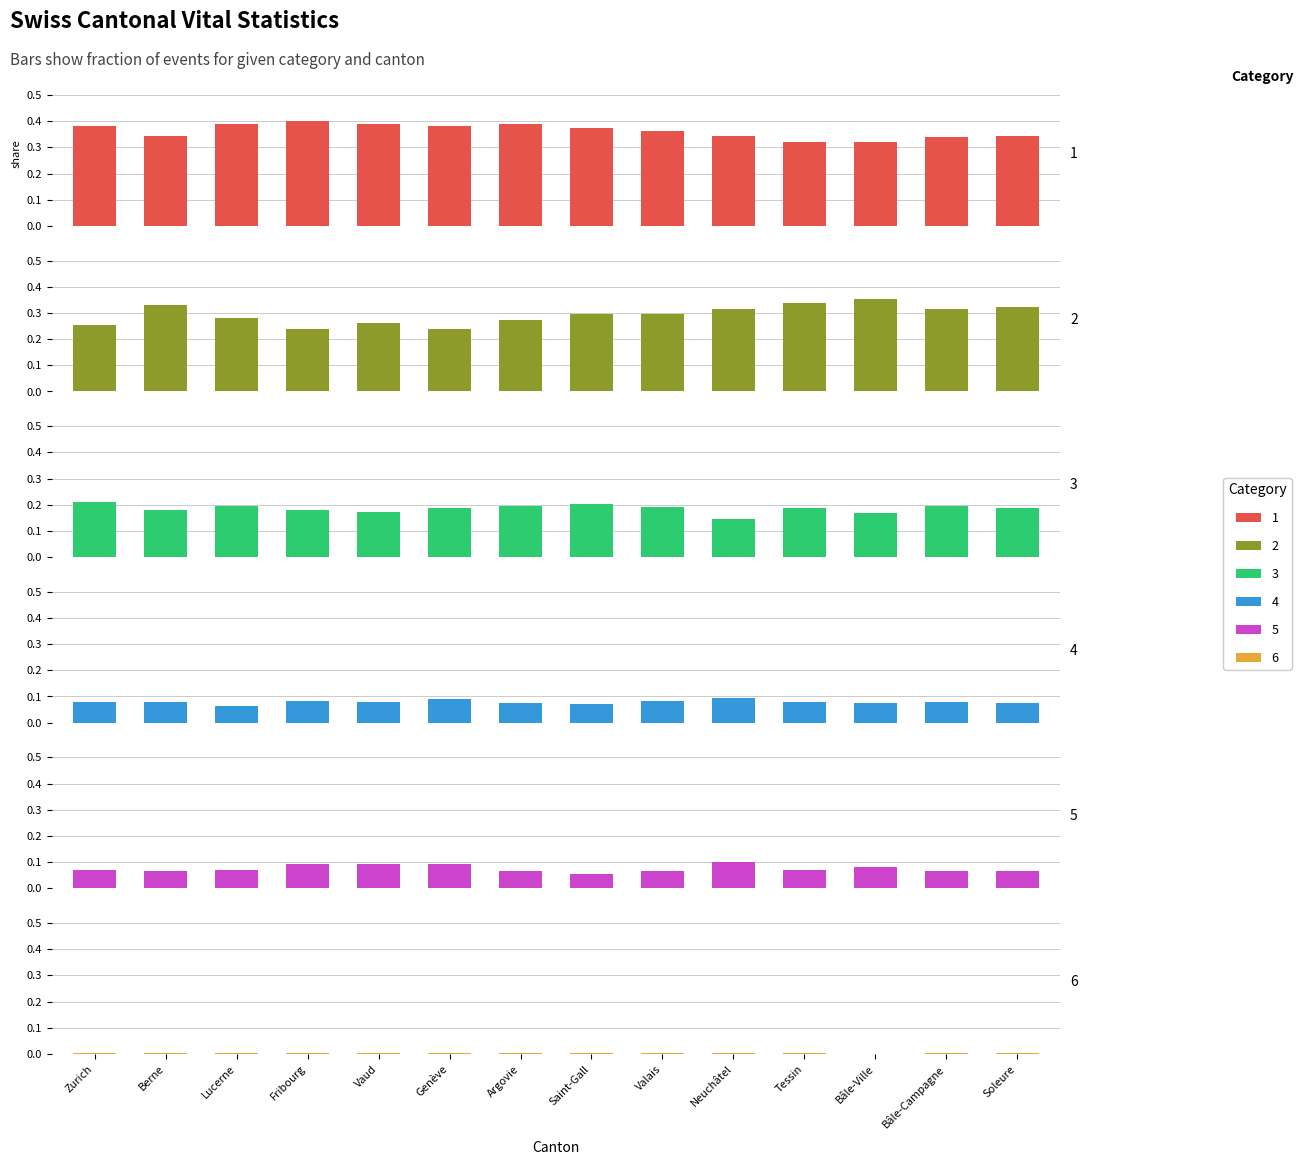

At which category is the sum across all series the highest?

Zurich